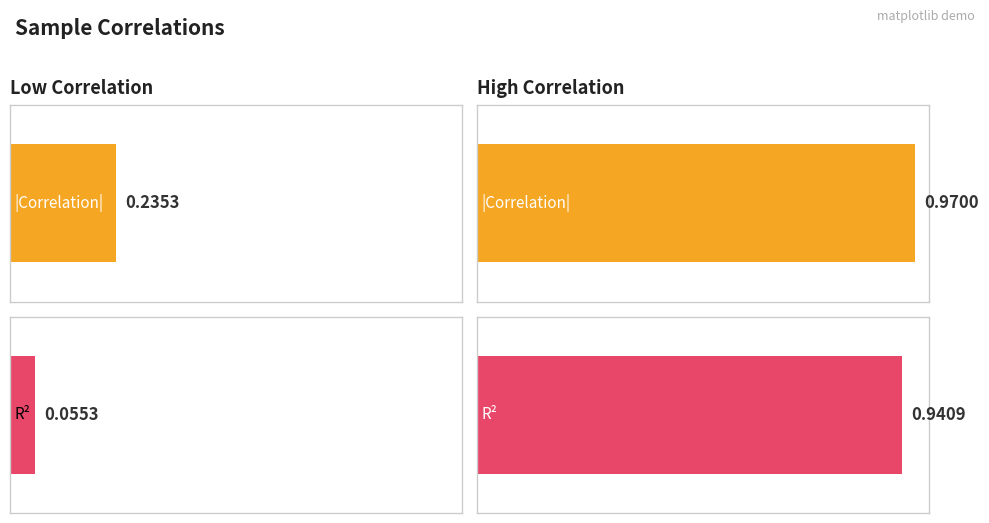

How many bars are there in each group?

2